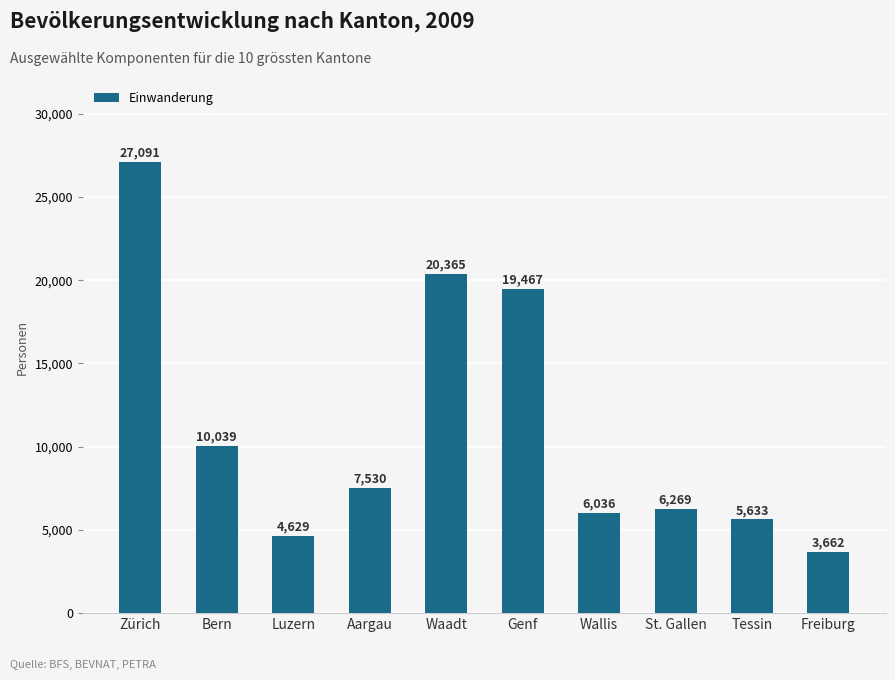

How many data points are less than 7530?

5